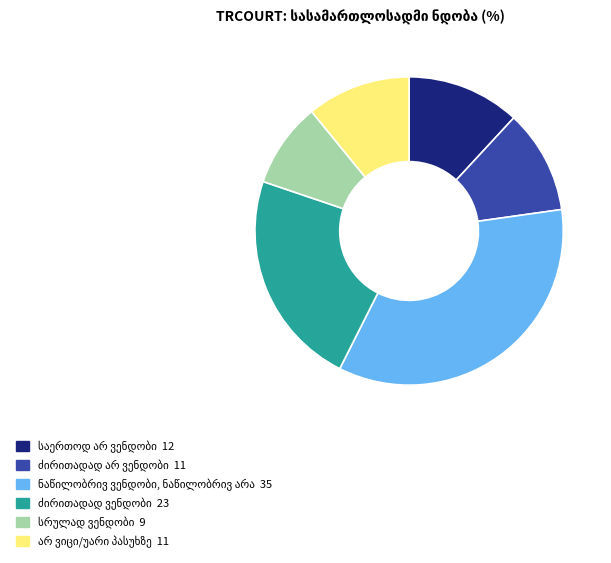

Is there a majority slice in this chart?

No